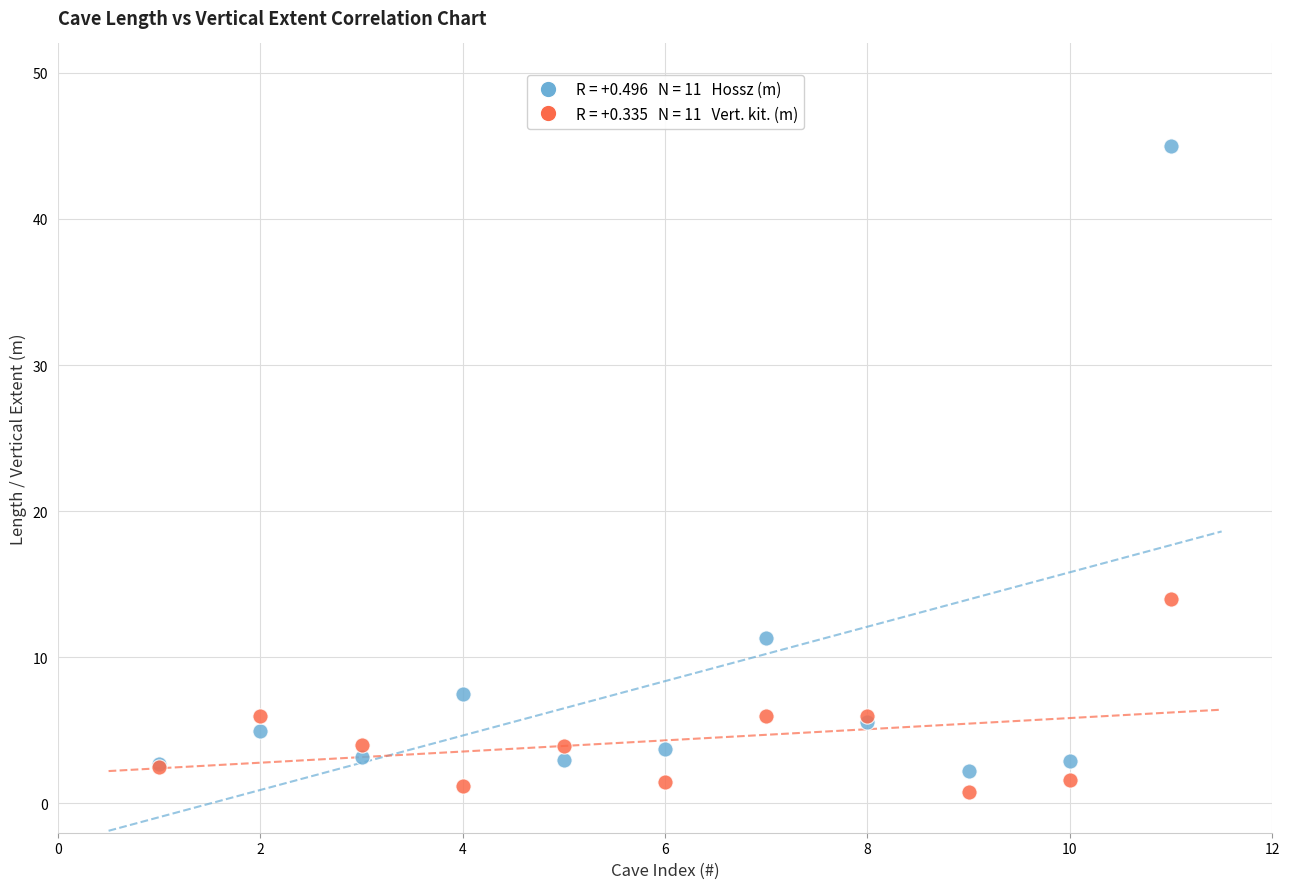

Across all series, what Y value is closest to 22?

14.0